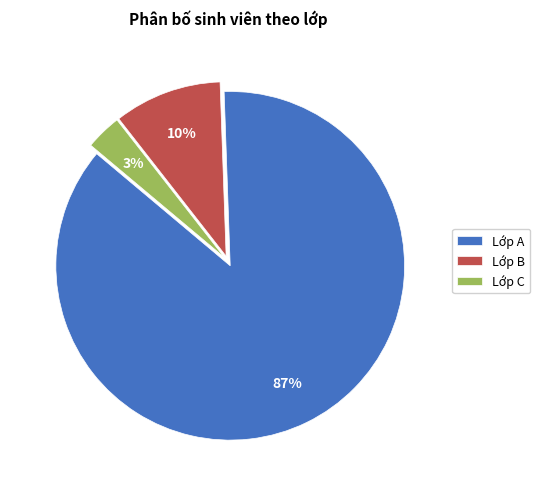

How many slices are in this pie chart?

3